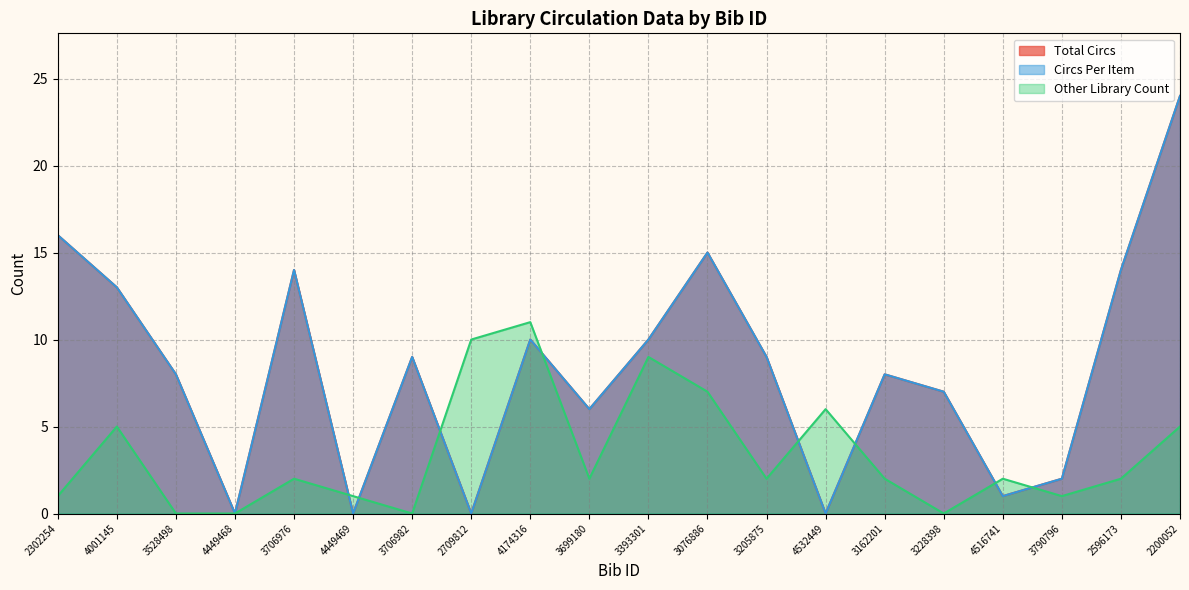

Rank the series by their maximum value, from highest to lowest.

Total Circs, Circs Per Item, Other Library Count